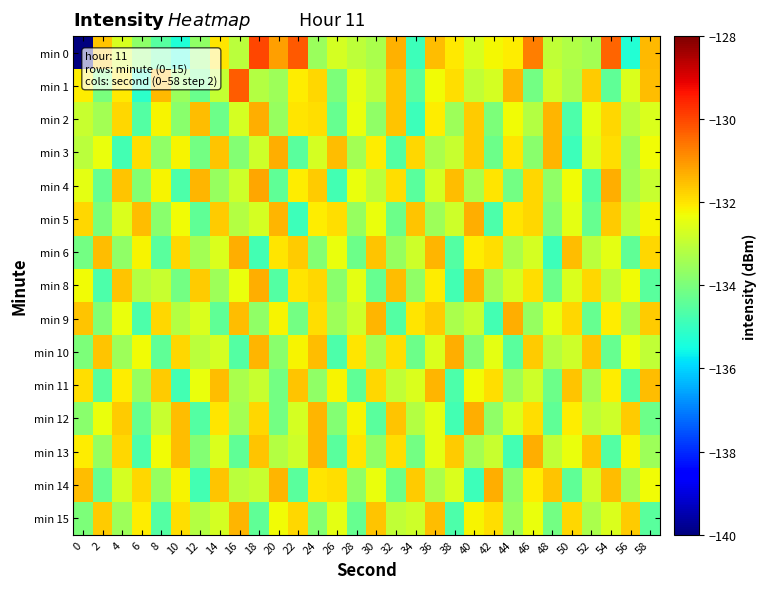

Count the number of categories in the chart.

30